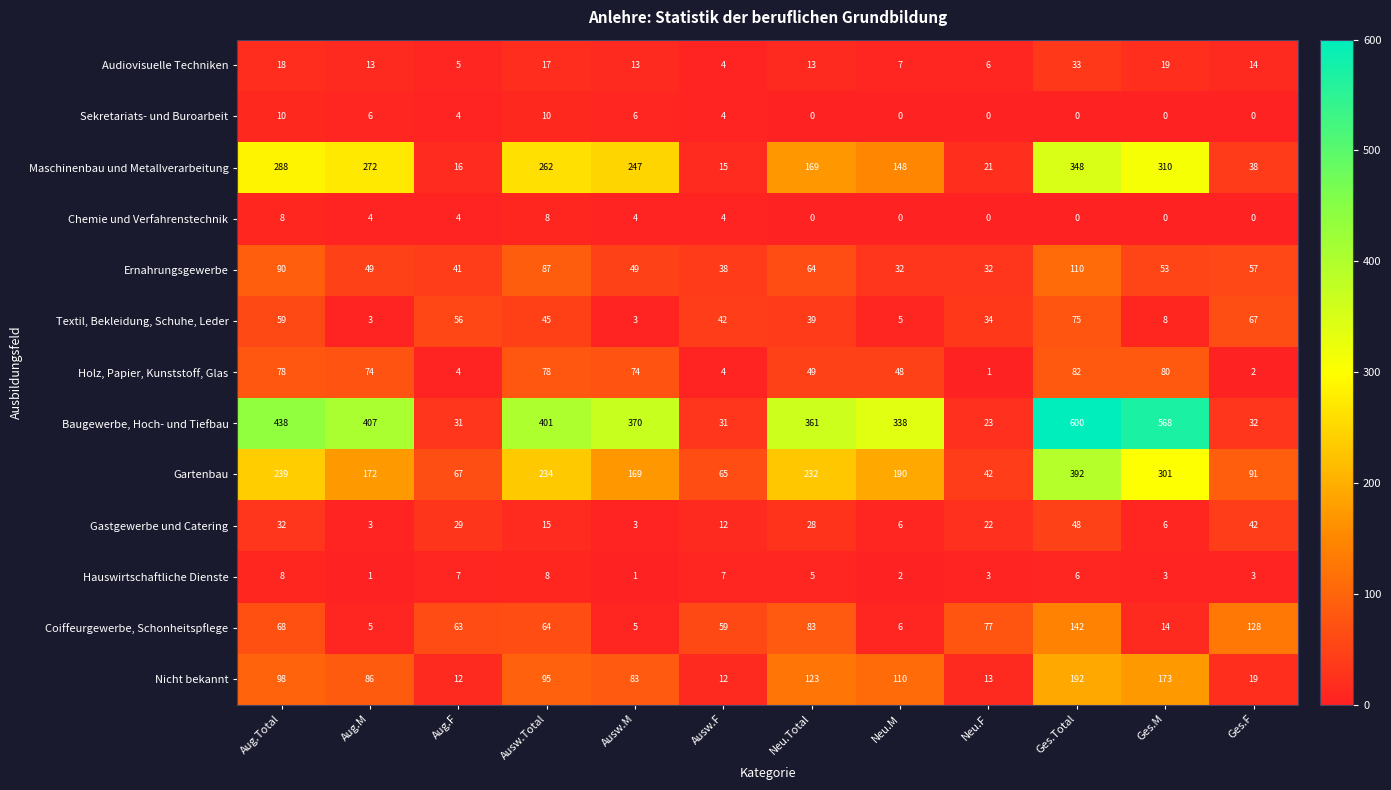

How many categories are shown in the chart?

12